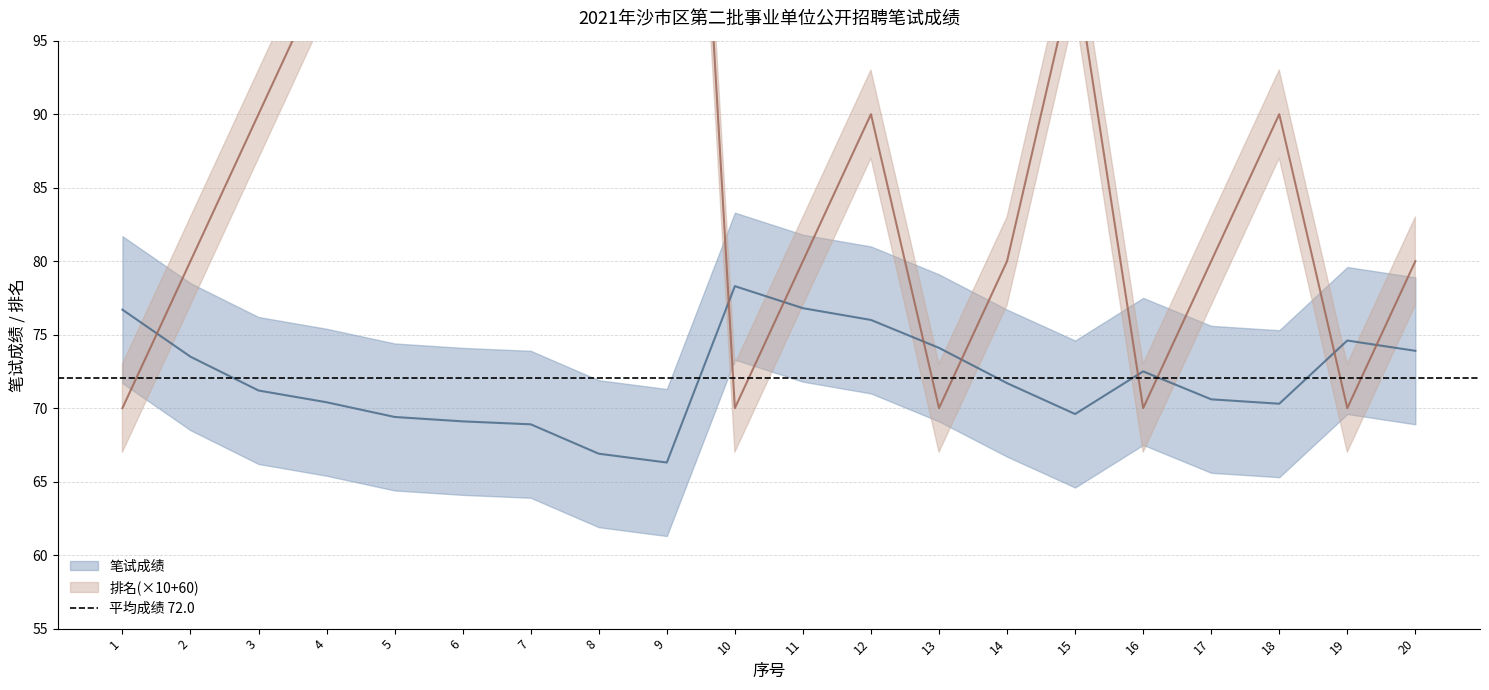

Reading right to left, transcribe all the data shown in this chart.

笔试成绩: 20=73.9	19=74.6	18=70.3	17=70.6	16=72.5	15=69.6	14=71.7	13=74.1	12=76.0	11=76.8	10=78.3	9=66.3	8=66.9	7=68.9	6=69.1	5=69.4	4=70.4	3=71.2	2=73.5	1=76.7
排名: 20=80.0	19=70.0	18=90.0	17=80.0	16=70.0	15=100.0	14=80.0	13=70.0	12=90.0	11=80.0	10=70.0	9=150.0	8=140.0	7=130.0	6=120.0	5=110.0	4=100.0	3=90.0	2=80.0	1=70.0